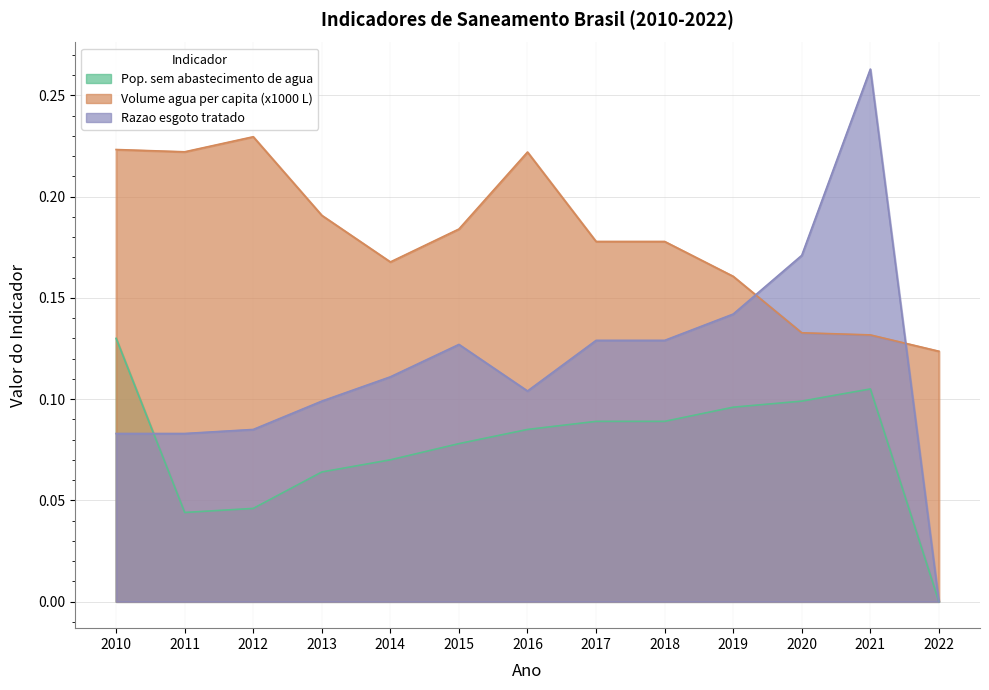

Does the chart display data point markers on the line(s)?

No